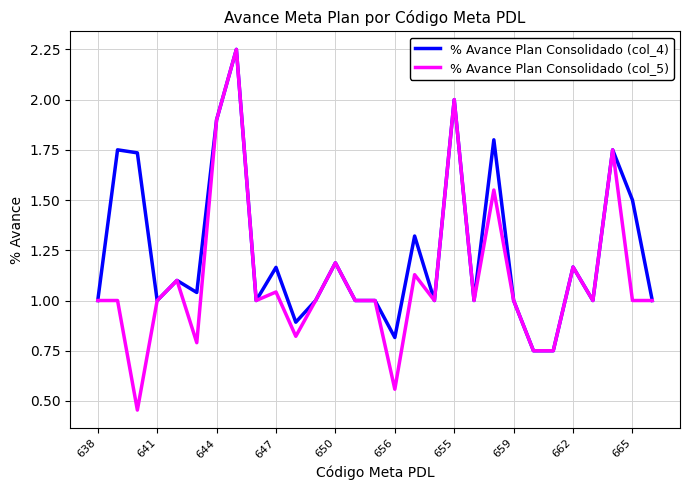

List the series in order of their overall mean, lowest first.

% Avance Plan Consolidado (col_5), % Avance Plan Consolidado (col_4)